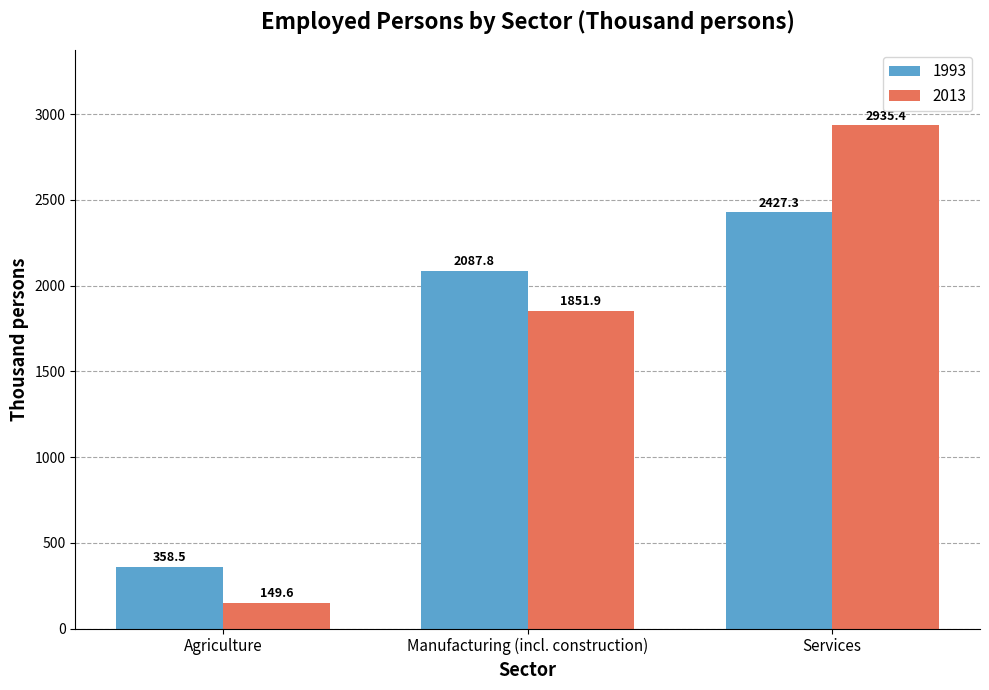

What is the spread (max minus min) of values at Services?

508.1